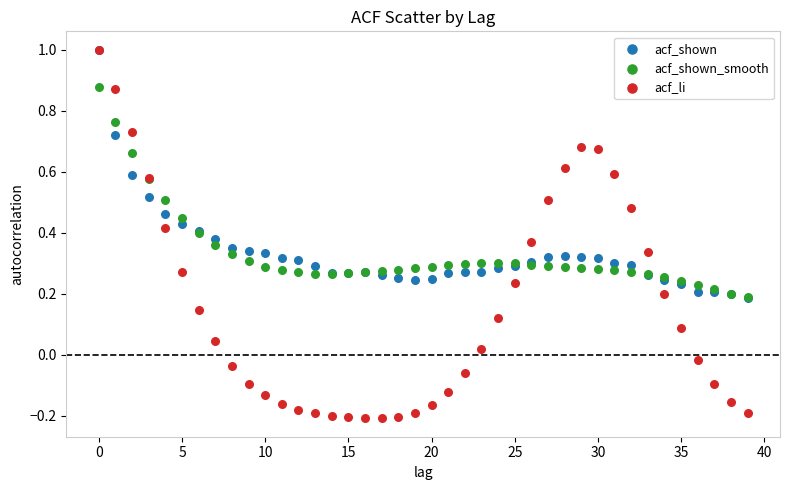

What are all the series names shown in the legend?

acf_shown, acf_shown_smooth, acf_li